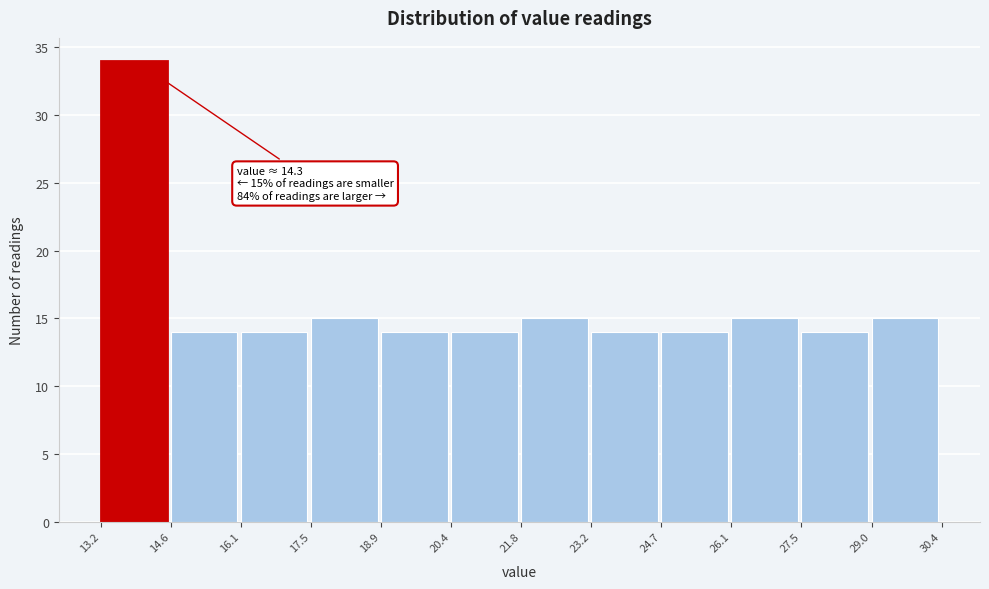

Which range on the x-axis has the tallest bar?

13.2 to 14.6